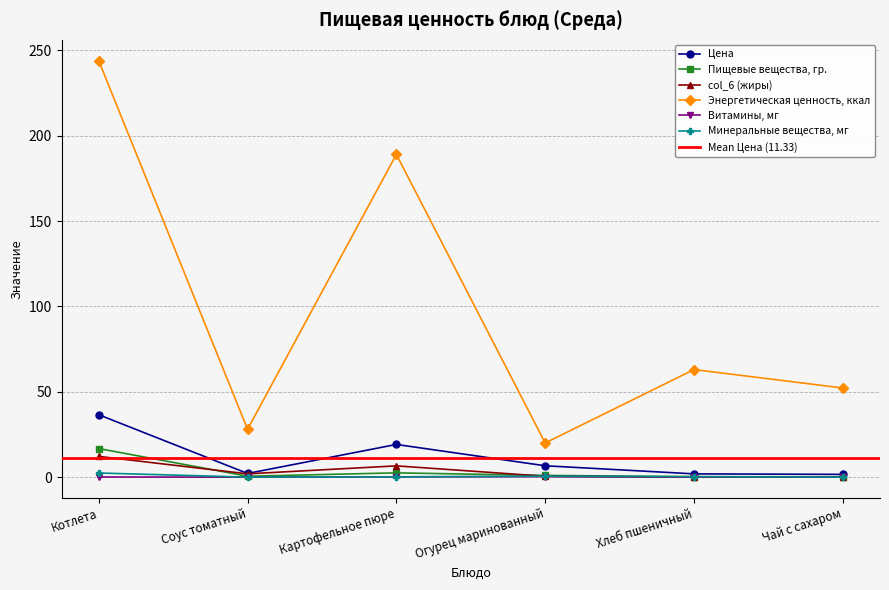

At how many categories does at least one series exceed 34?

4